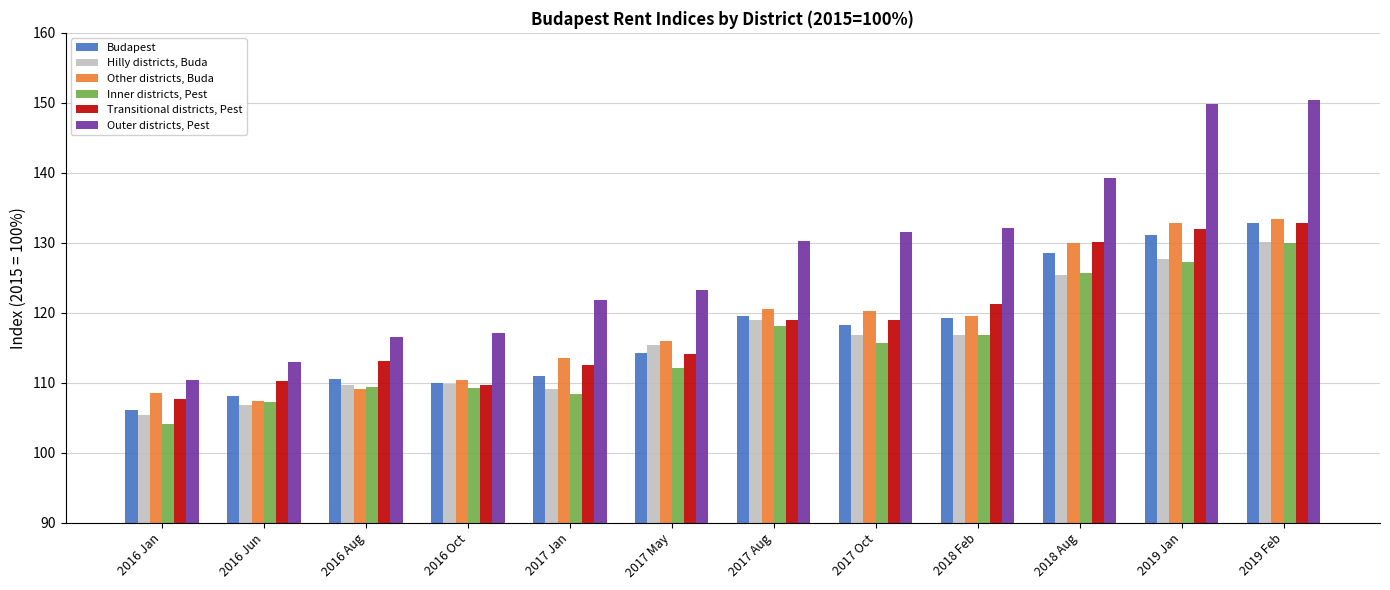

What is the minimum value for Transitional districts, Pest?

107.7